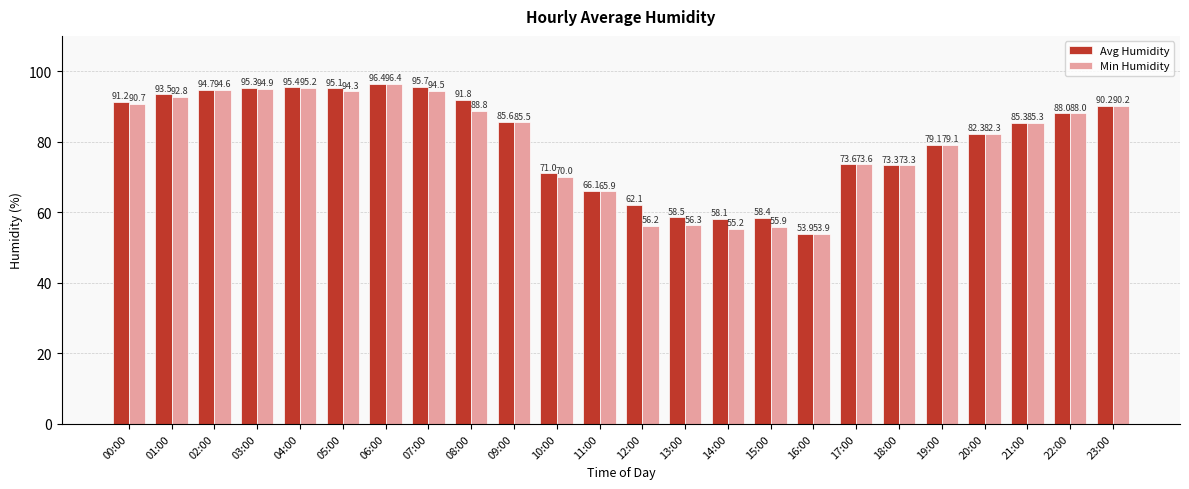

List the series in order of their overall mean, lowest first.

Min Humidity, Avg Humidity